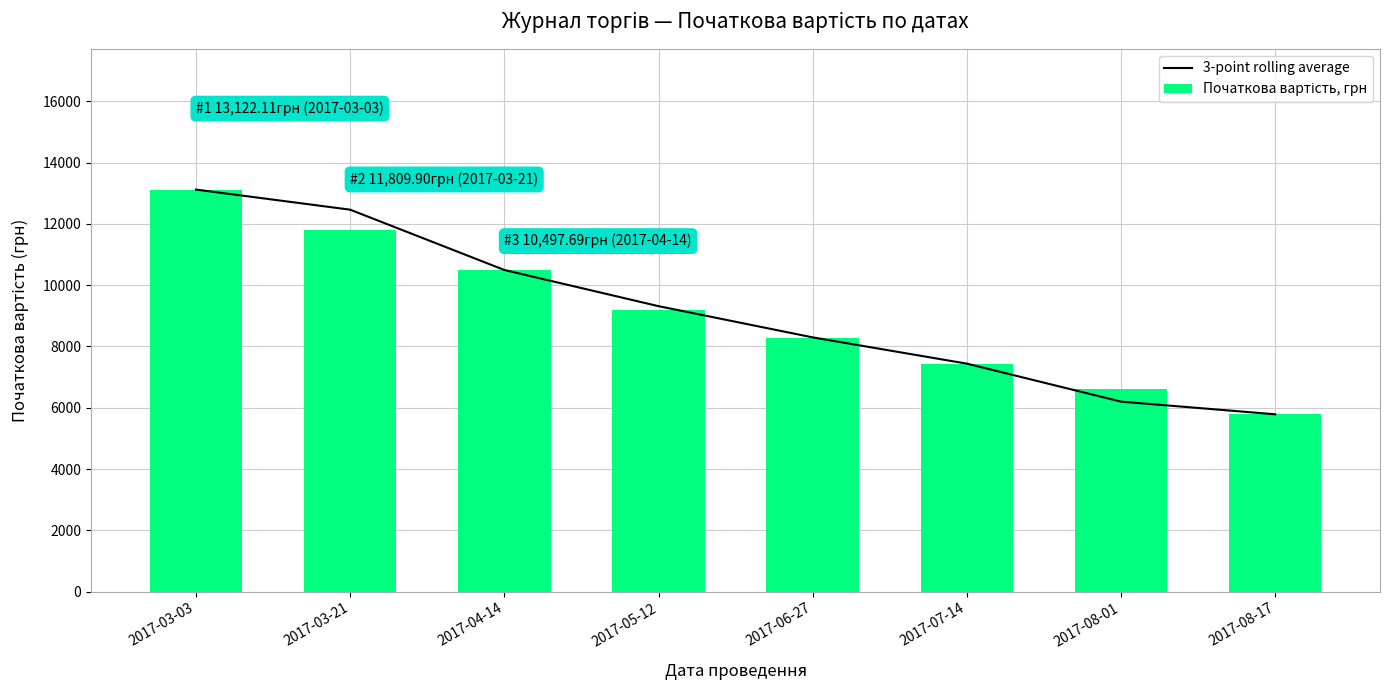

What are all the series names shown in the legend?

3-point rolling average, Початкова вартість, грн